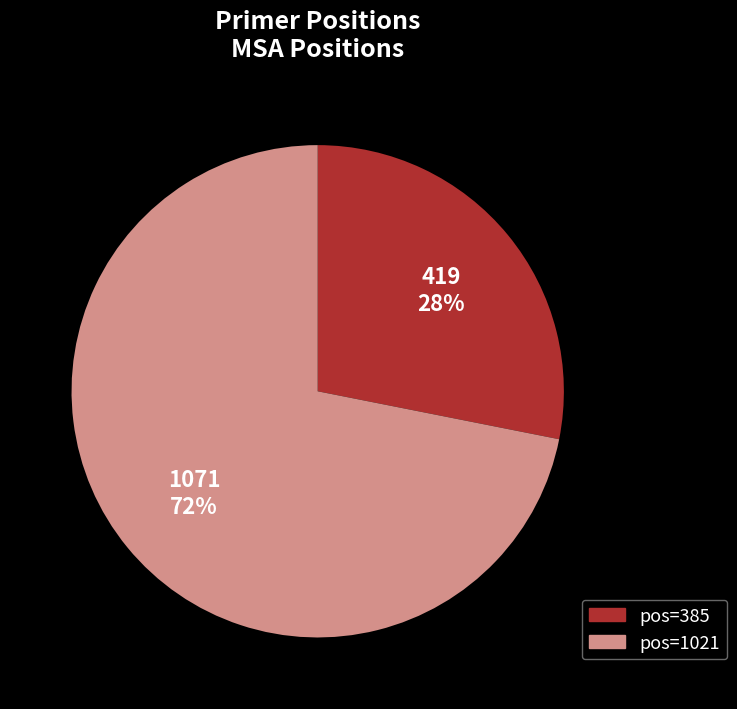

Which category has the smallest portion of the pie?

pos=385